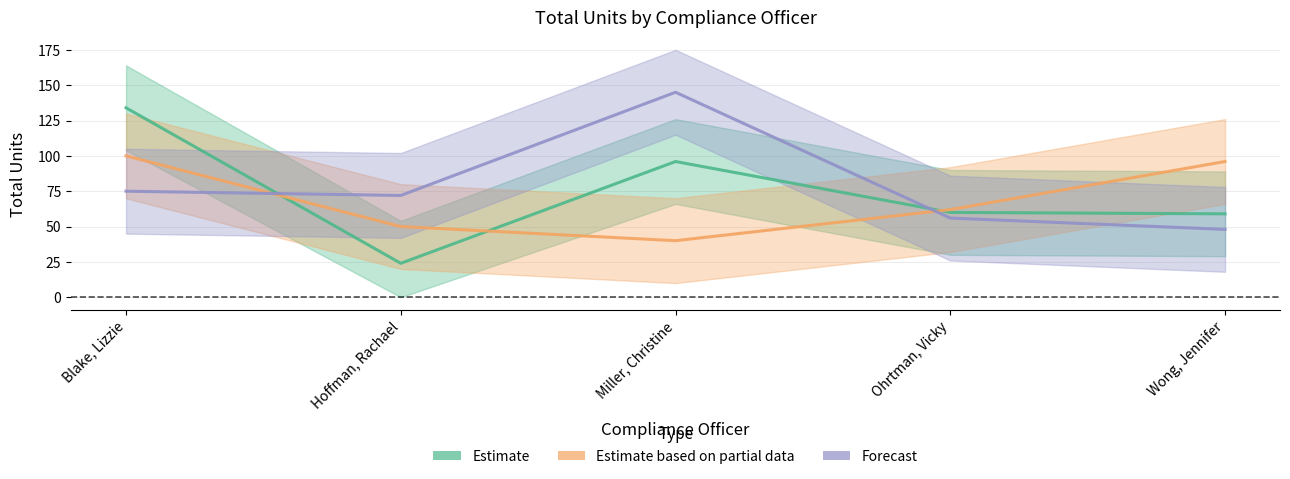

What is the label of the 5th point from the right?

Blake, Lizzie